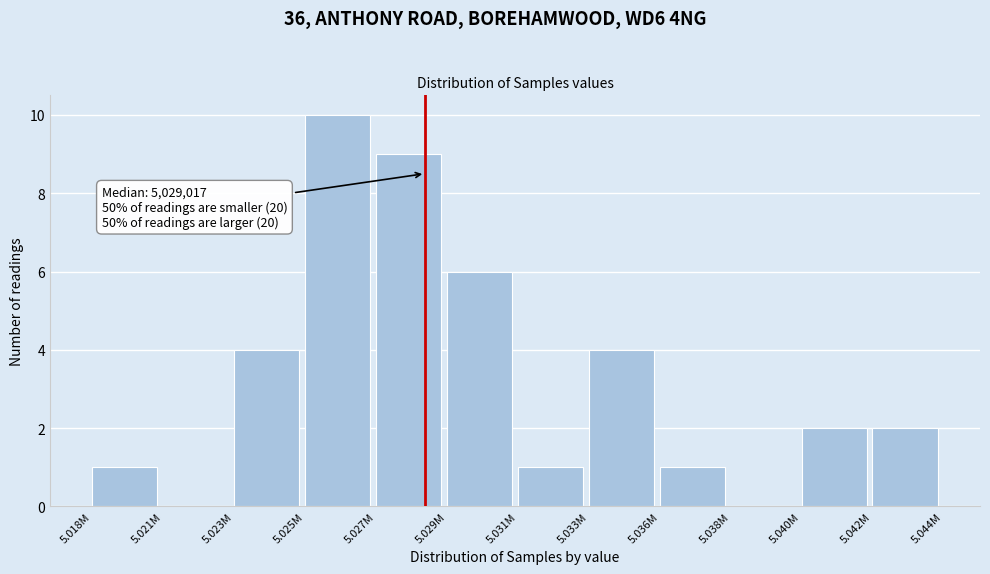

Reading left to right, extract all data points from this chart.

5.018M=1	5.021M=0	5.023M=4	5.025M=10	5.027M=9	5.029M=6	5.031M=1	5.033M=4	5.036M=1	5.038M=0	5.040M=2	5.042M=2